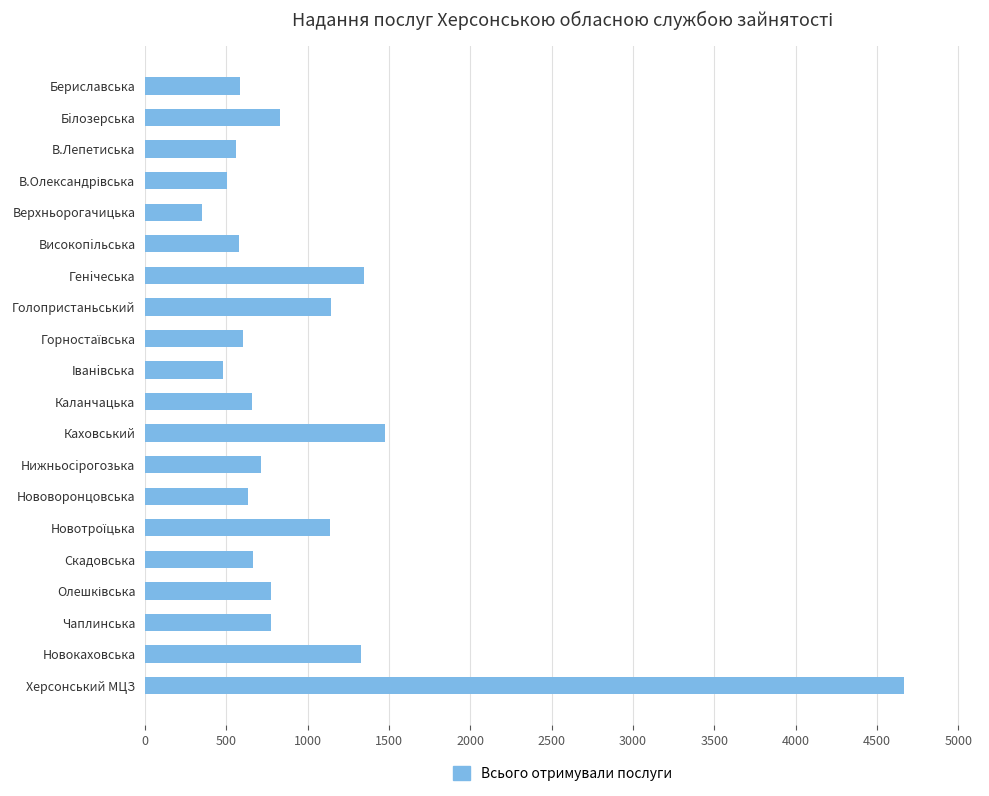

What is the label of the 13th bar from the bottom?

Голопристаньський